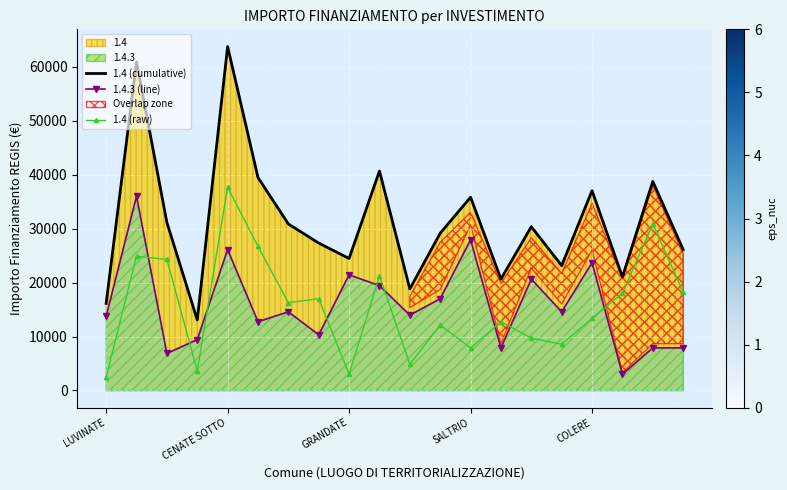

True or false: 1.4 (cumulative) and 1.4 (raw) cross at least once.

False